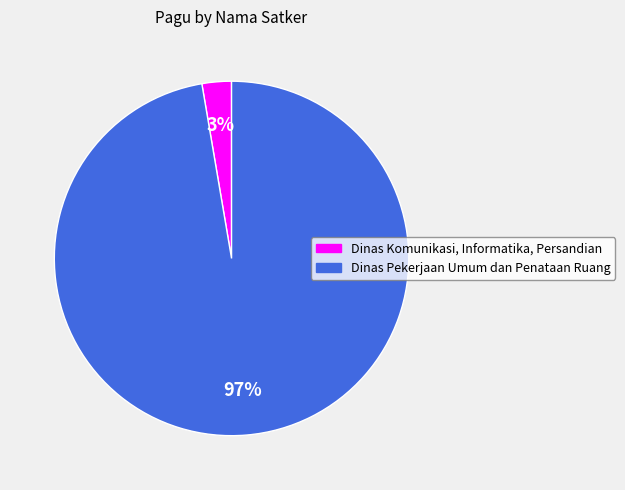

Which has a higher value, Dinas Komunikasi, Informatika, Persandian or Dinas Pekerjaan Umum dan Penataan Ruang?

Dinas Pekerjaan Umum dan Penataan Ruang